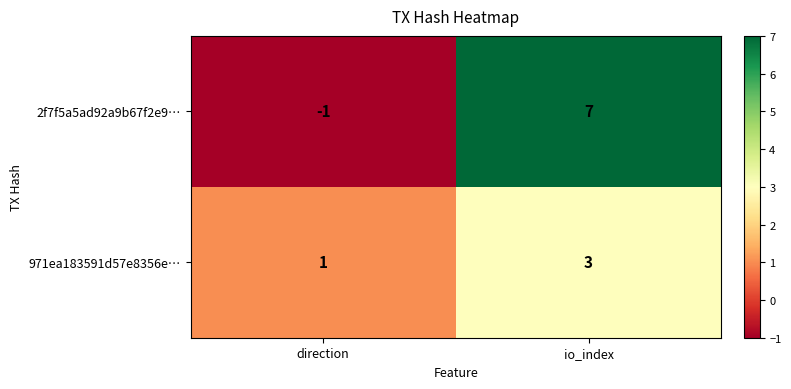

Which series has the largest total across all categories?

2f7f5a5ad92a9b67f2e9…